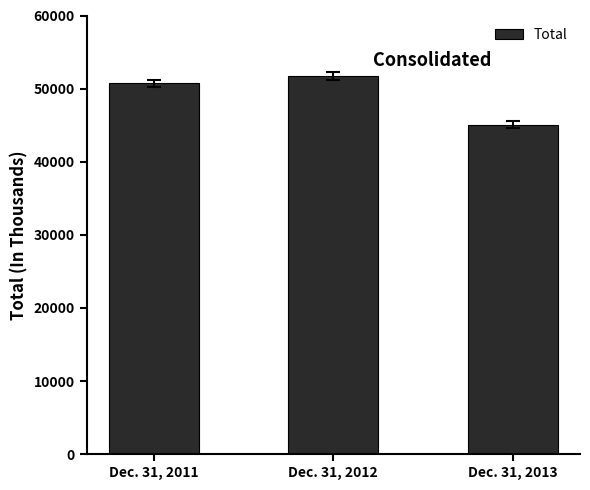

What is the sum of all values?

147527